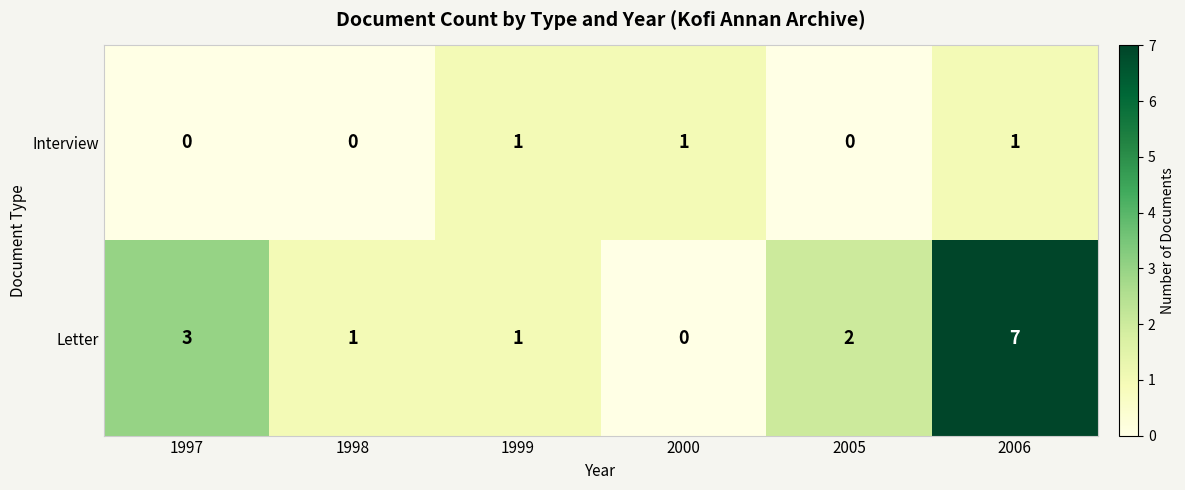

Reading left to right, list all the values displayed in this chart.

Interview: 0	0	1	1	0	1
Letter: 3	1	1	0	2	7